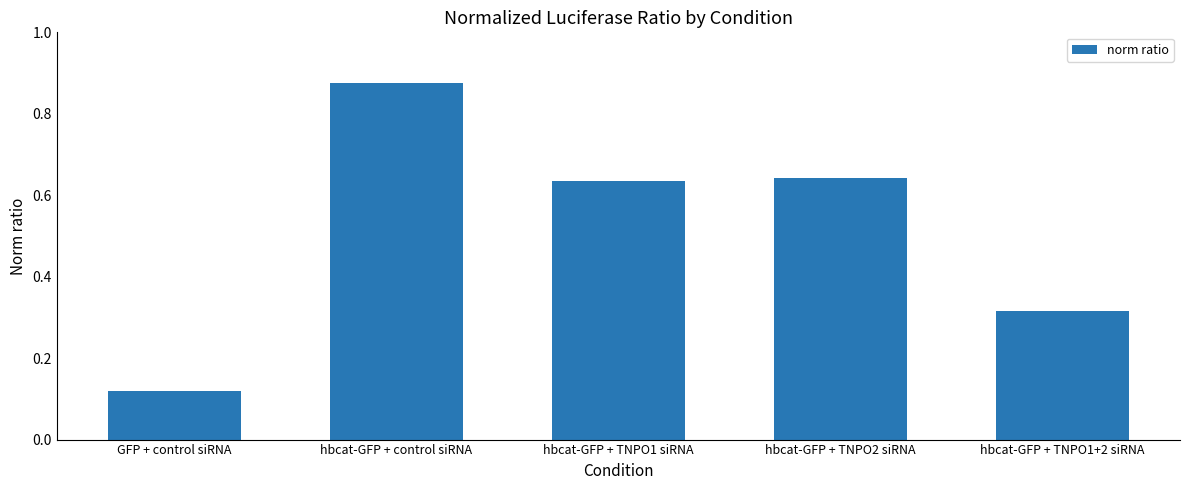

Which label corresponds to the smallest value in the chart?

GFP + control siRNA